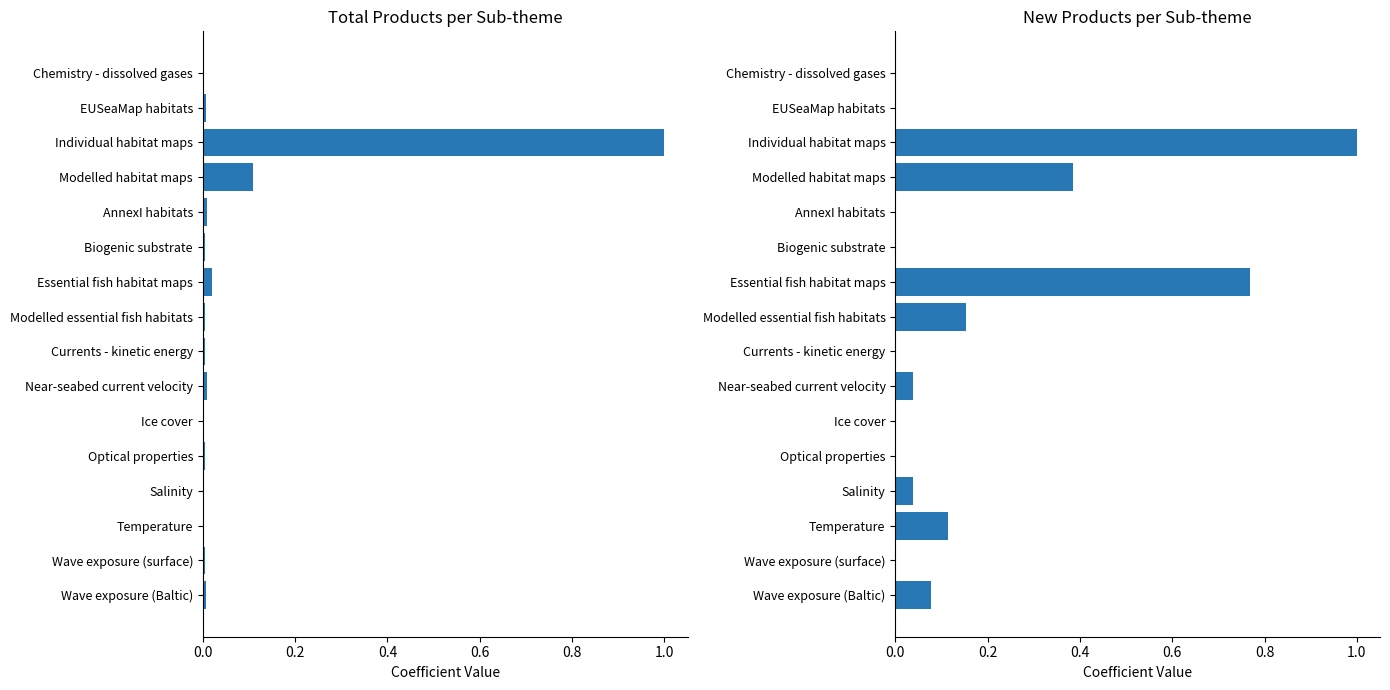

Reading left to right, what are all the values shown in this chart?

Total number of products per sub-theme: 0.0	0.0	1.0	0.1	0.0	0.0	0.0	0.0	0.0	0.0	0.0	0.0	0.0	0.0	0.0	0.0
Total number of products per sub-theme (new): 0.0	0.0	1.0	0.4	0.0	0.0	0.8	0.2	0.0	0.0	0.0	0.0	0.0	0.1	0.0	0.1